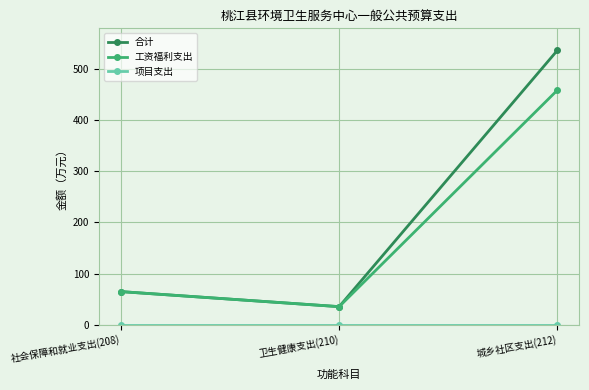

Rank the categories by 工资福利支出 value from lowest to highest.

卫生健康支出(210), 社会保障和就业支出(208), 城乡社区支出(212)